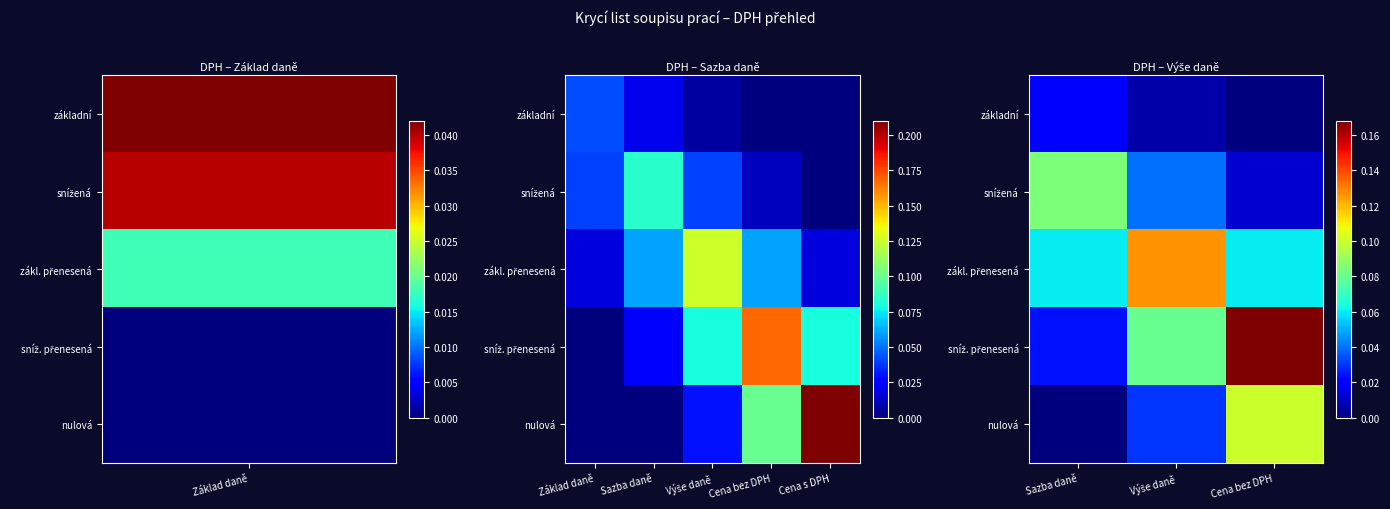

How many sníž. přenesená values are between 0 and 1?

3